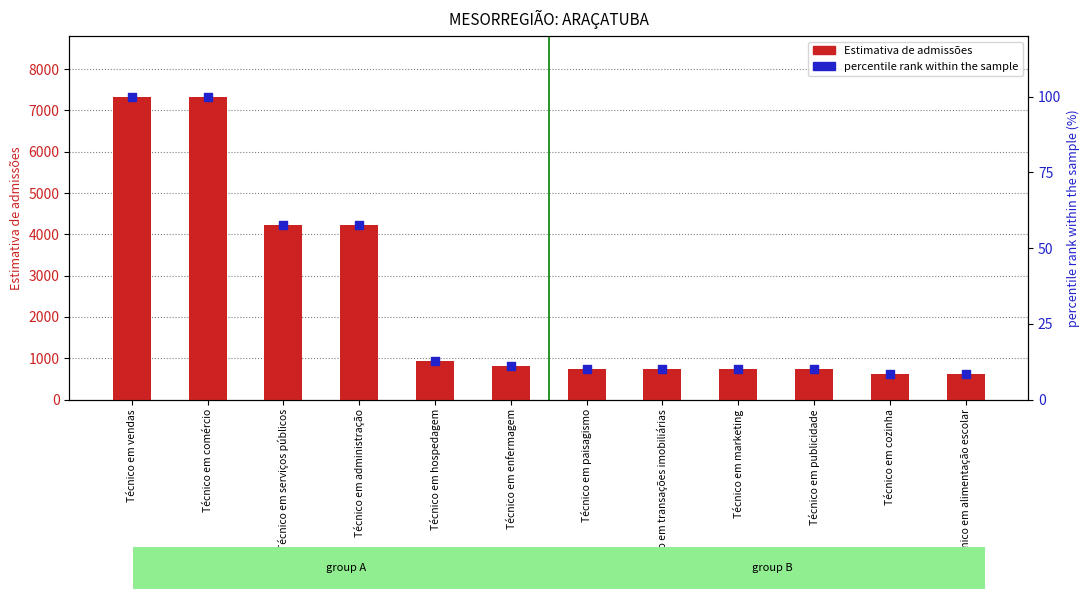

At which category is the sum across all series the highest?

Técnico em vendas